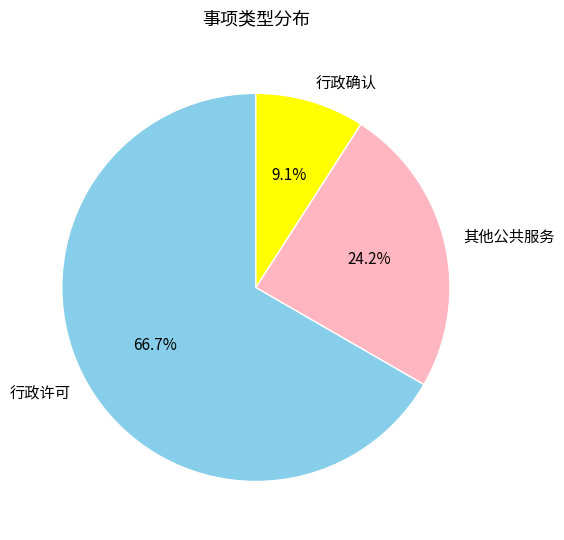

Rank the categories by value from lowest to highest.

行政确认, 其他公共服务, 行政许可